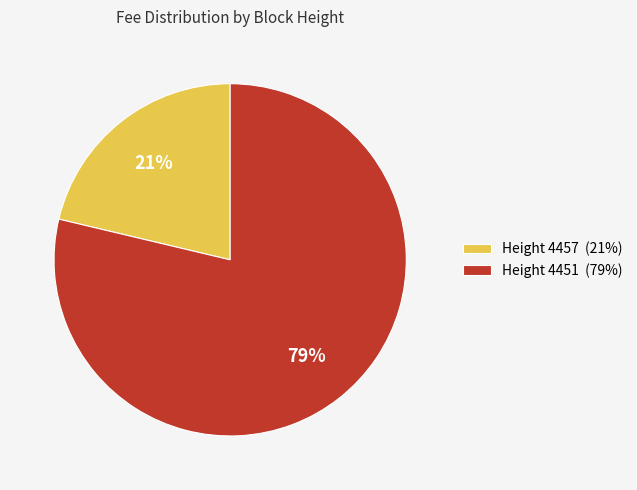

Is the sum of Height 4451 (79%) and Height 4457 (21%) greater than half?

Yes